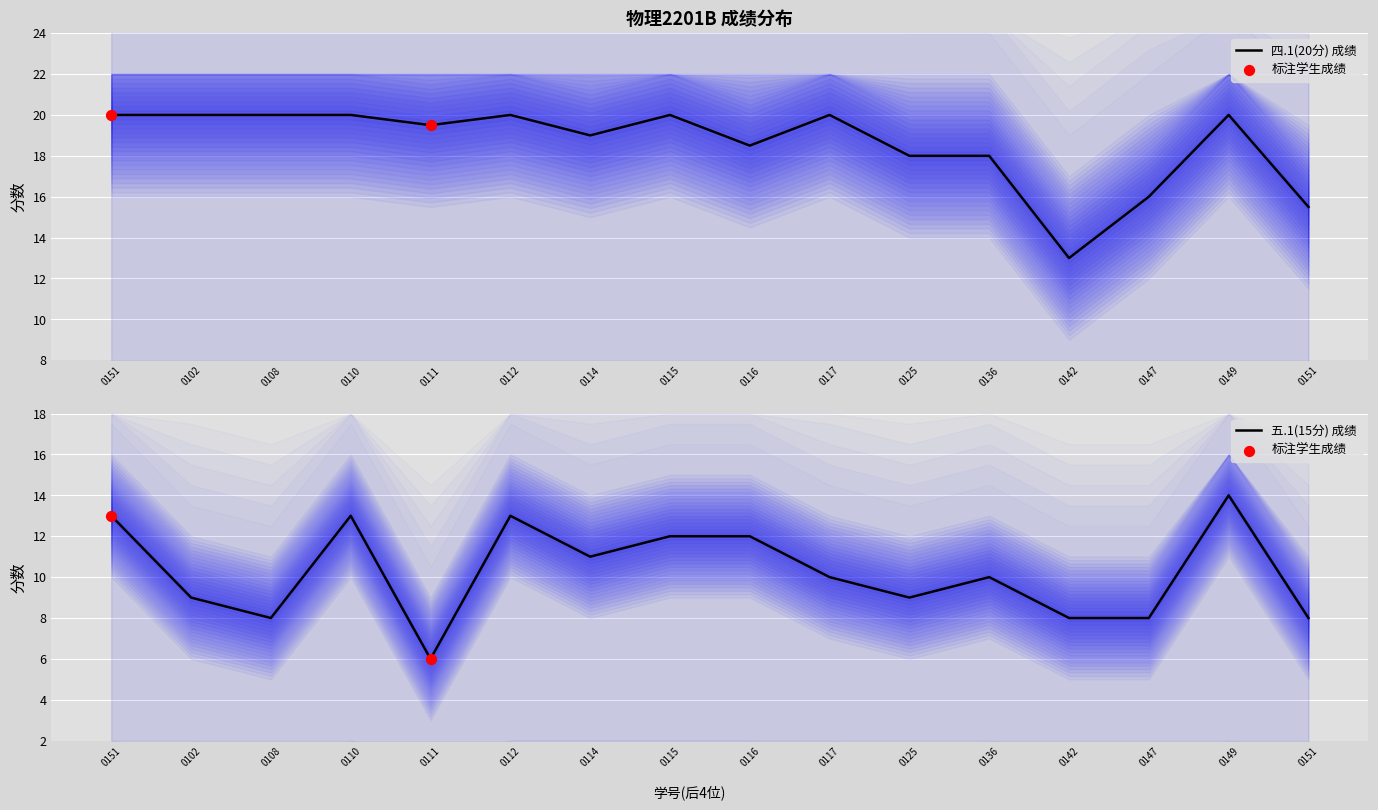

Is the value of 四.1(20分) at 0115 greater than the value of 五.1(15分) at 0115?

Yes